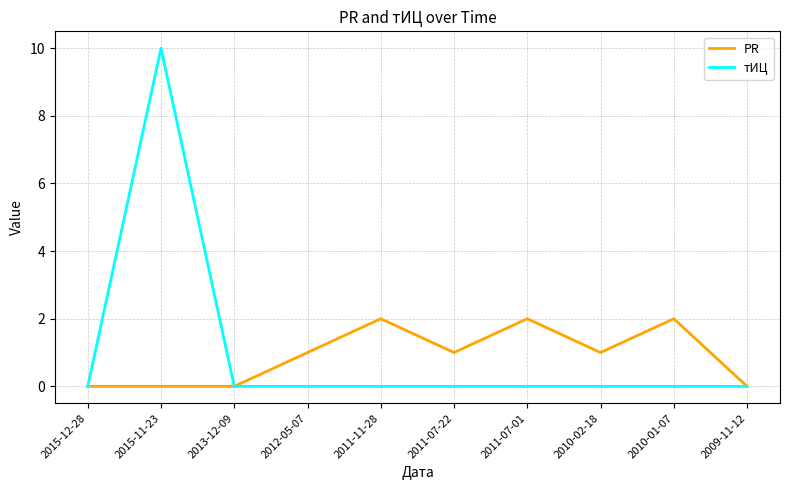

True or false: PR has more than 0 points higher than both neighbors.

True